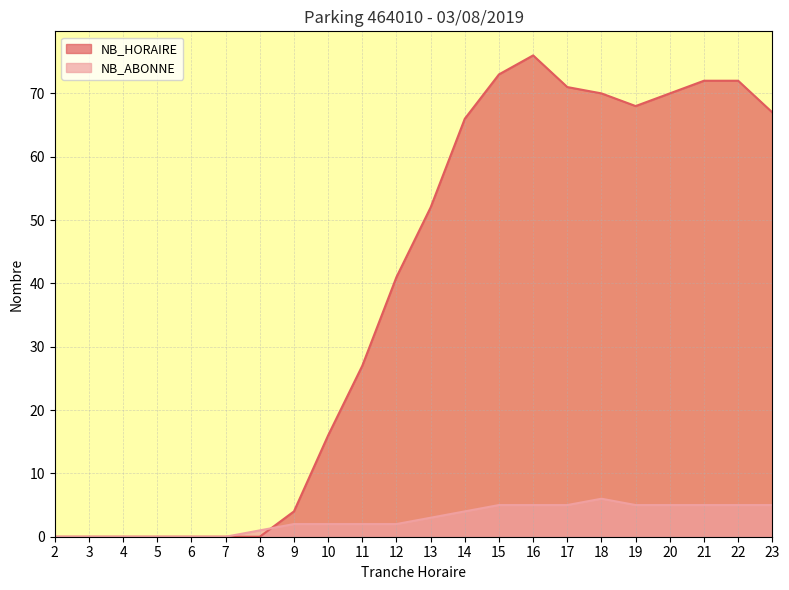

At how many categories does at least one series exceed 6?

14